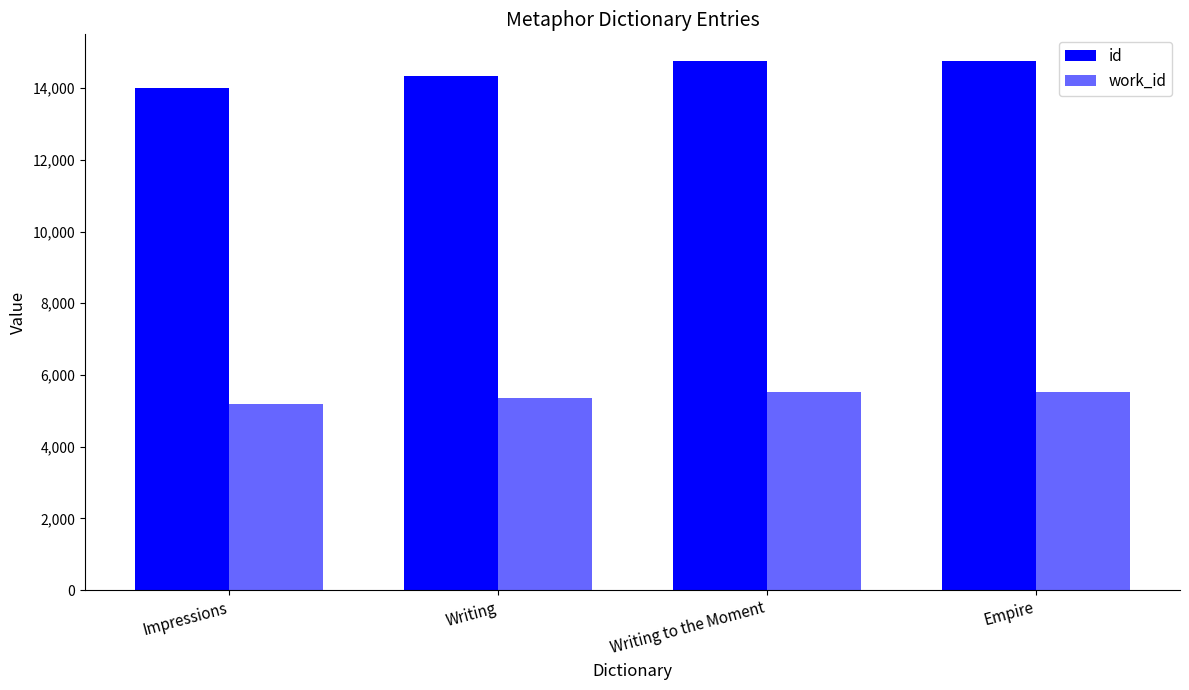

Reading left to right, transcribe all the data shown in this chart.

id: 14006	14344	14760	14762
work_id: 5202	5351	5515	5515